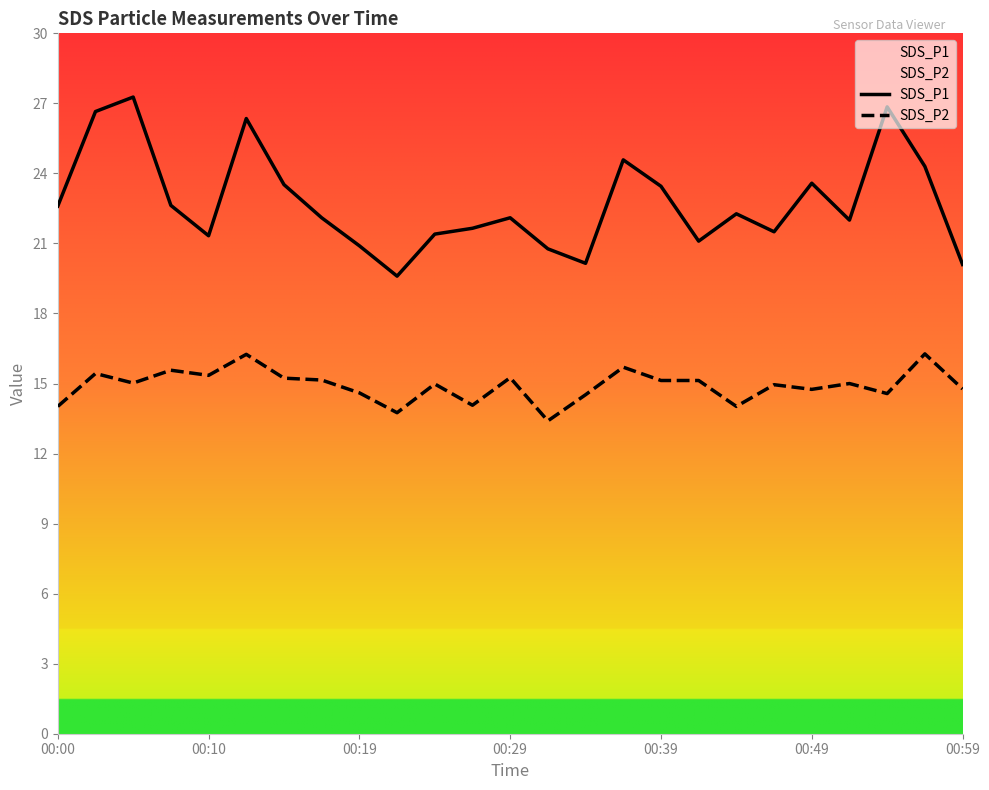

How many lines are shown in the chart?

2